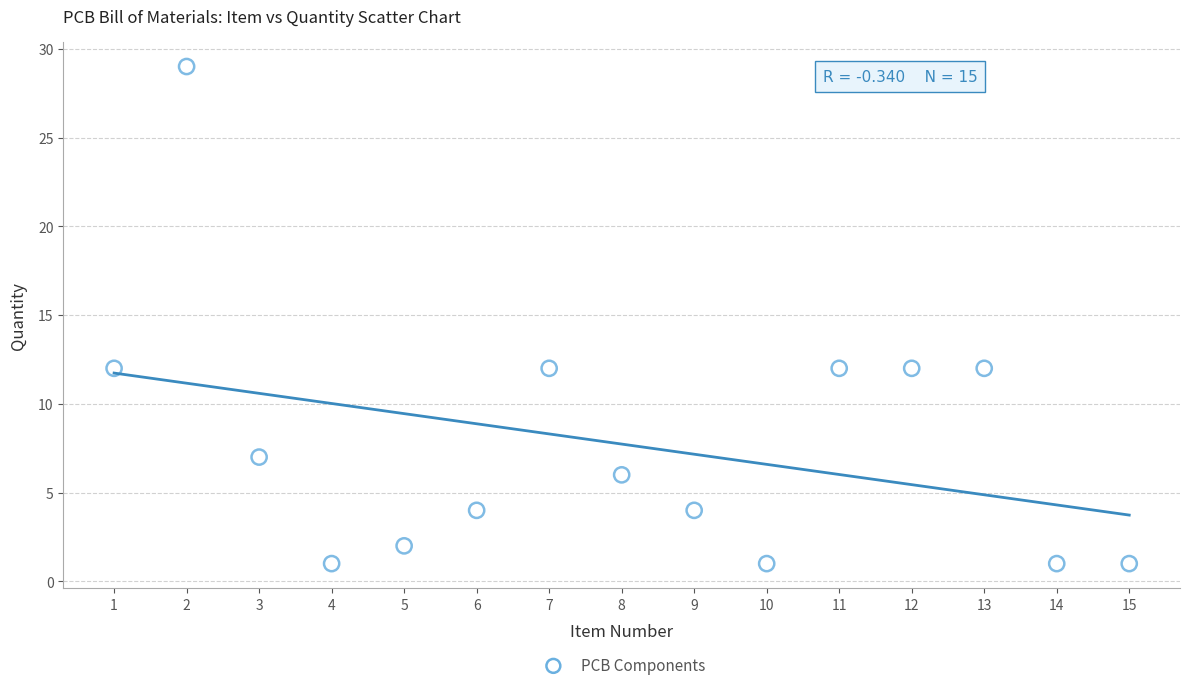

What is the range of Y values (max minus min)?

28